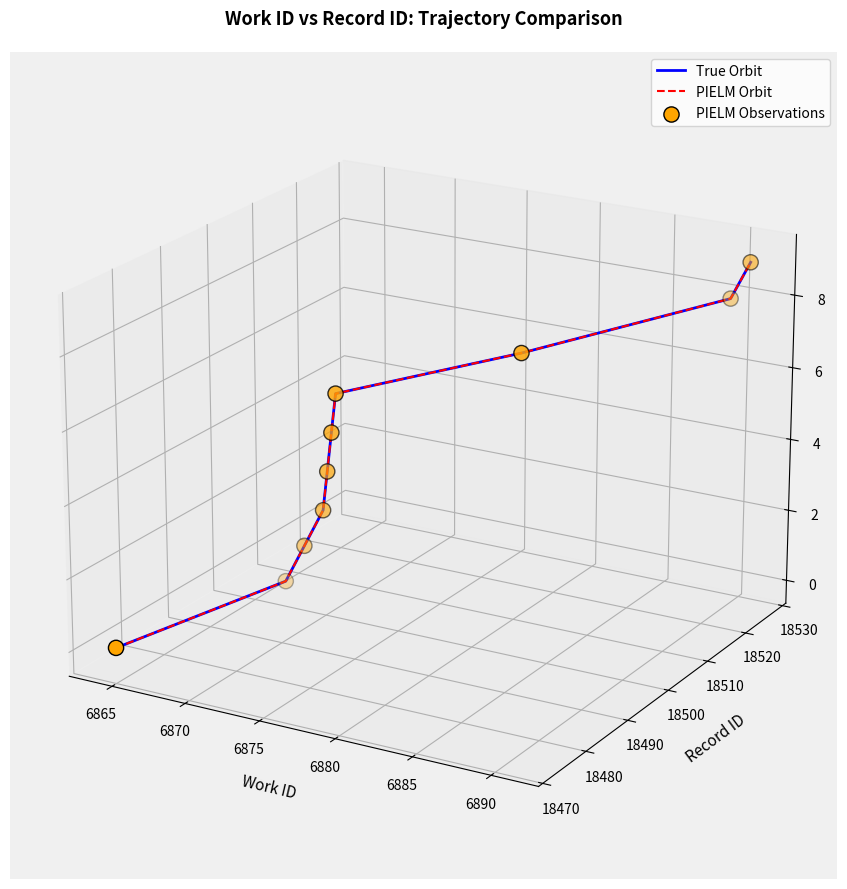

What is the total value across all series at 6895?

0.1